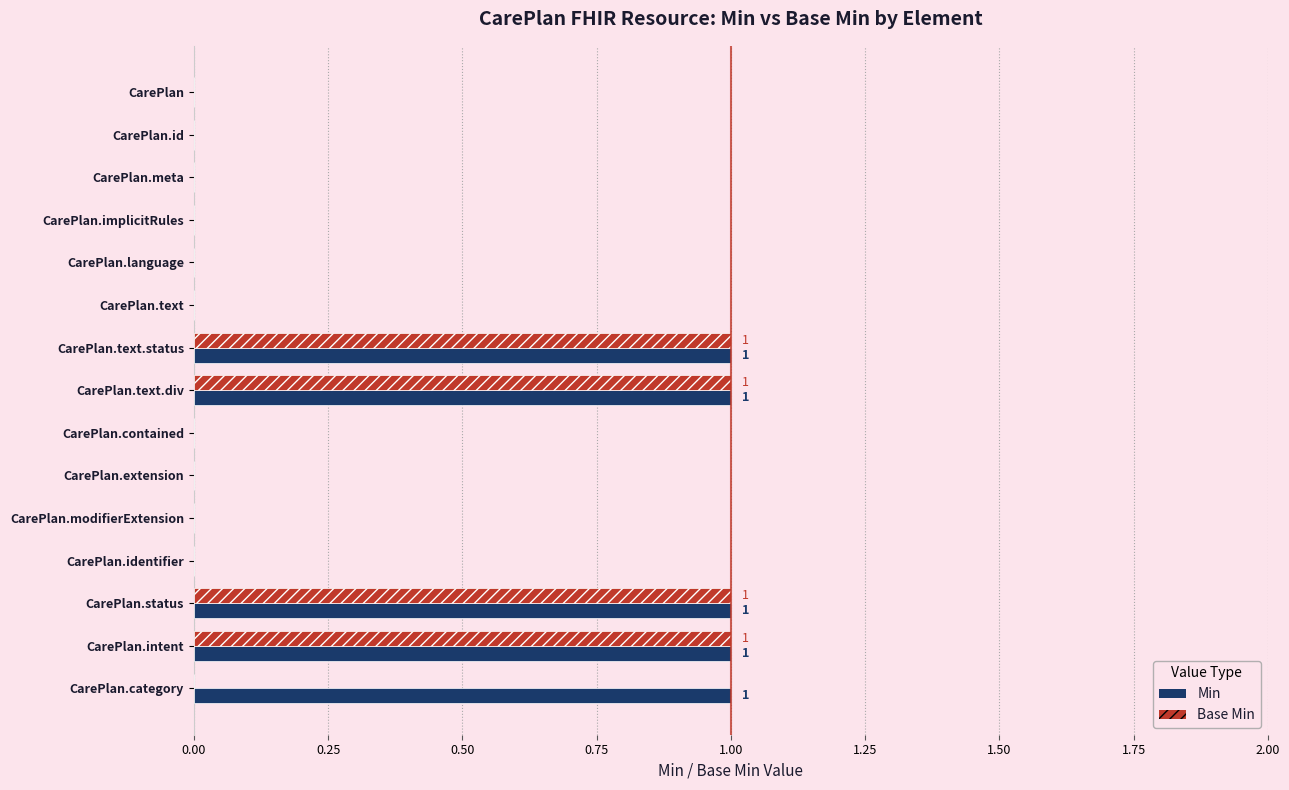

Is the value of Min at CarePlan.language greater than the value of Base Min at CarePlan.intent?

No